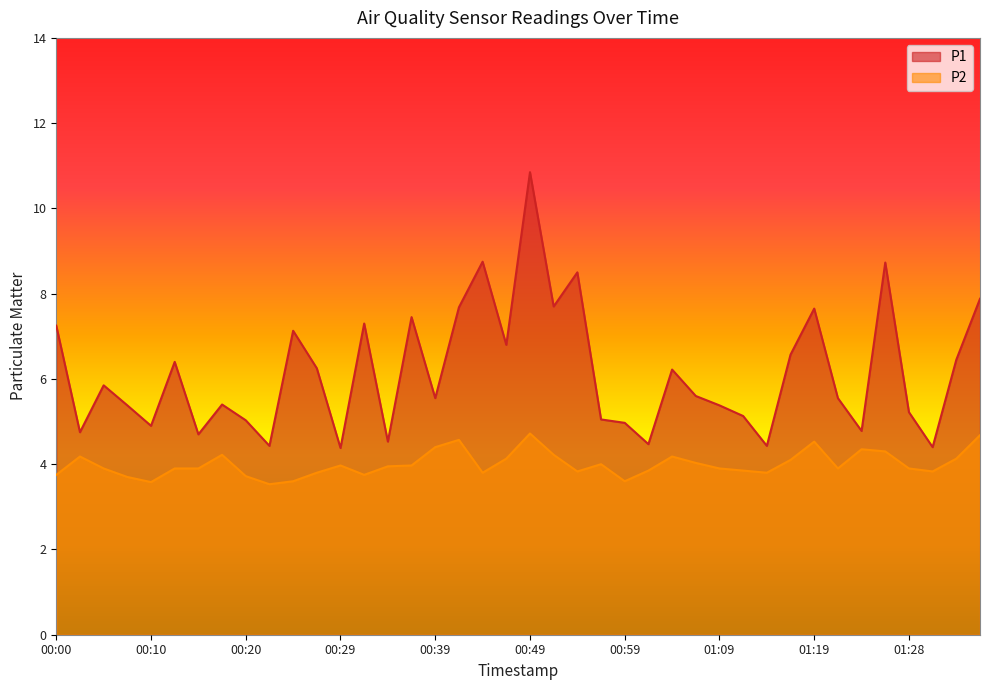

True or false: P2 has more than 0 points higher than both neighbors.

True